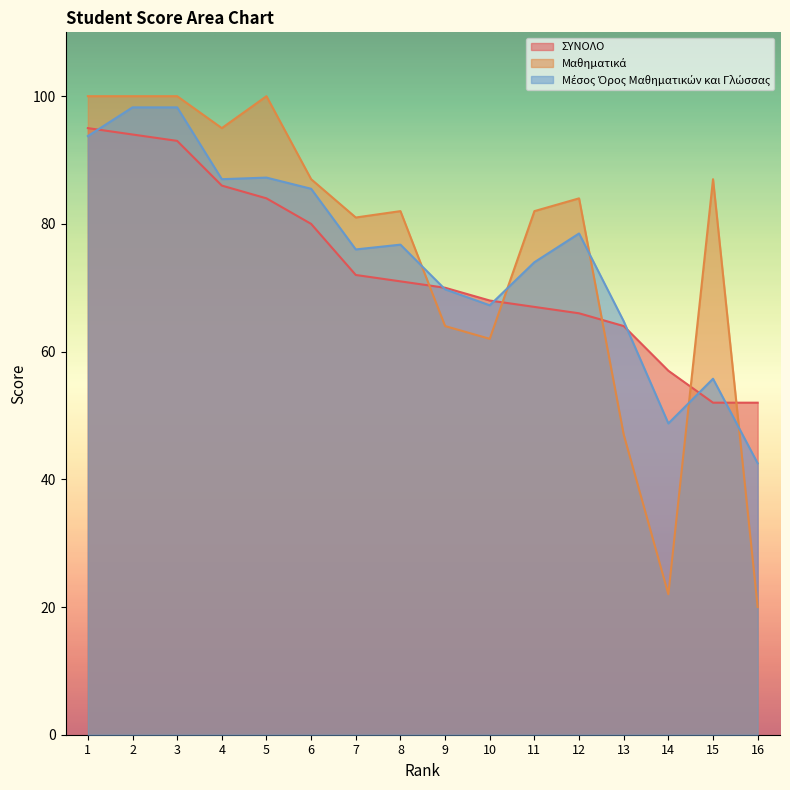

What is the maximum value shown in the chart?

100.0